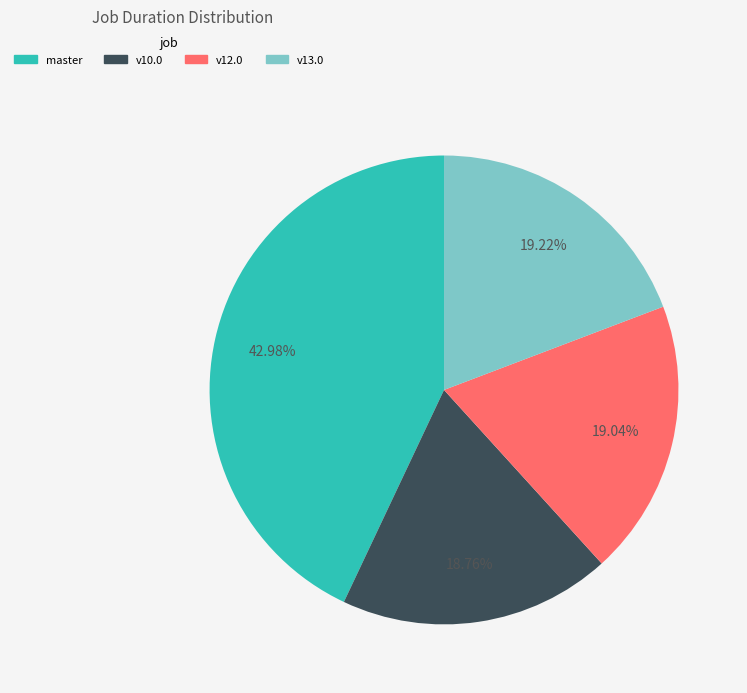

Is there a majority slice in this chart?

No